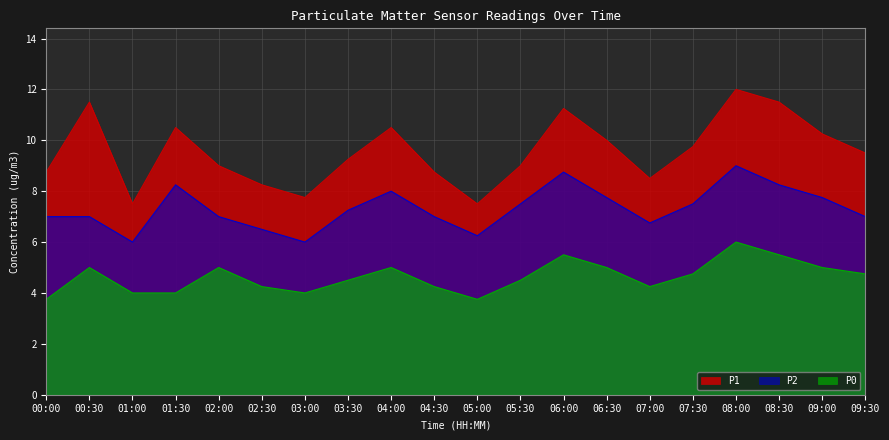

At which category does P1 reach its first local valley?

01:00